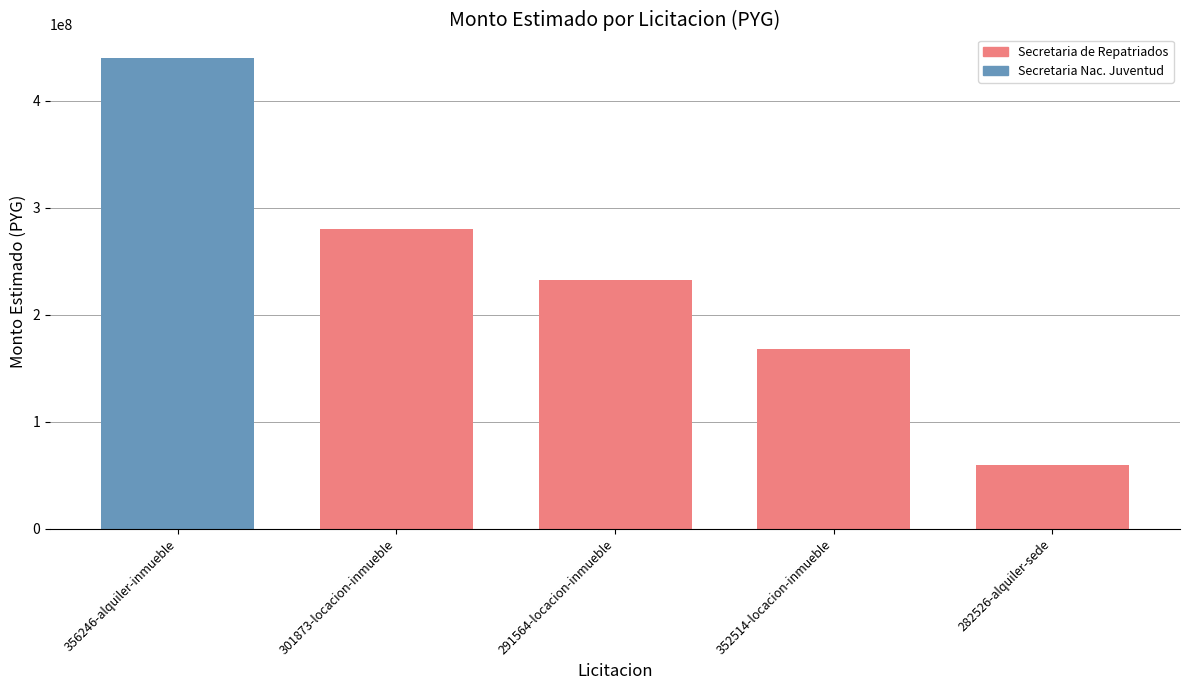

True or false: the data shows 389671332 at 291564-locacion-inmueble.

False